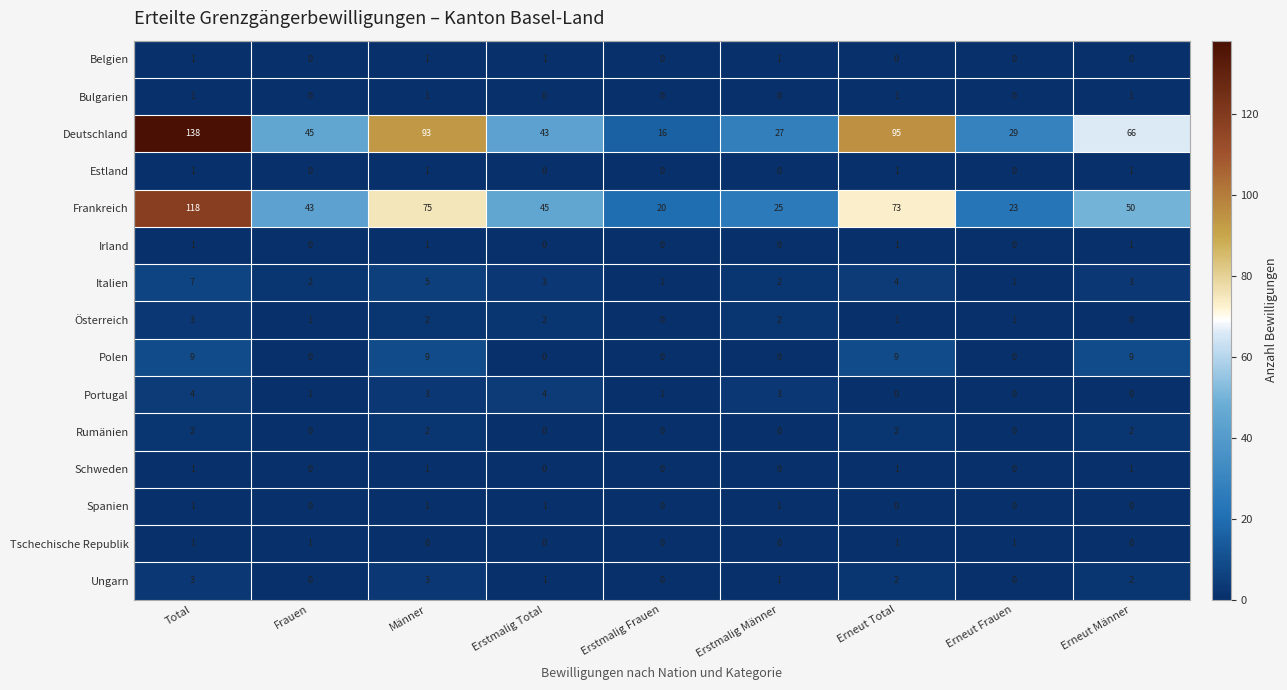

How many series are shown in this chart?

15